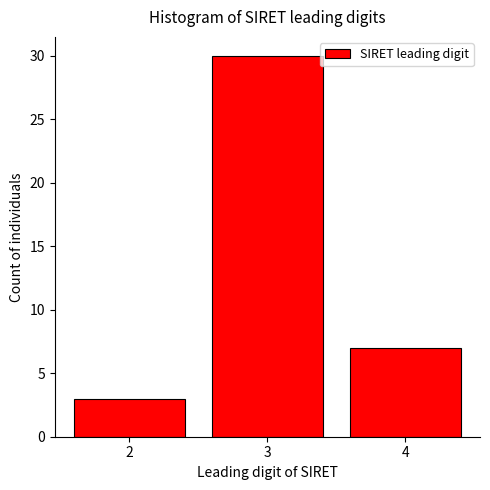

Reading left to right, transcribe all the data shown in this chart.

2=3	3=30	4=7